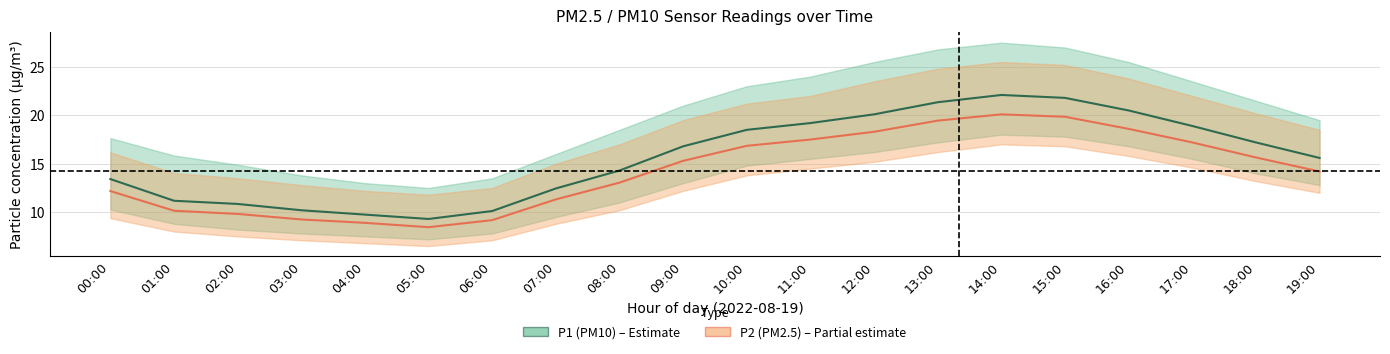

Which series has the largest range (max minus min)?

P1 (PM10)